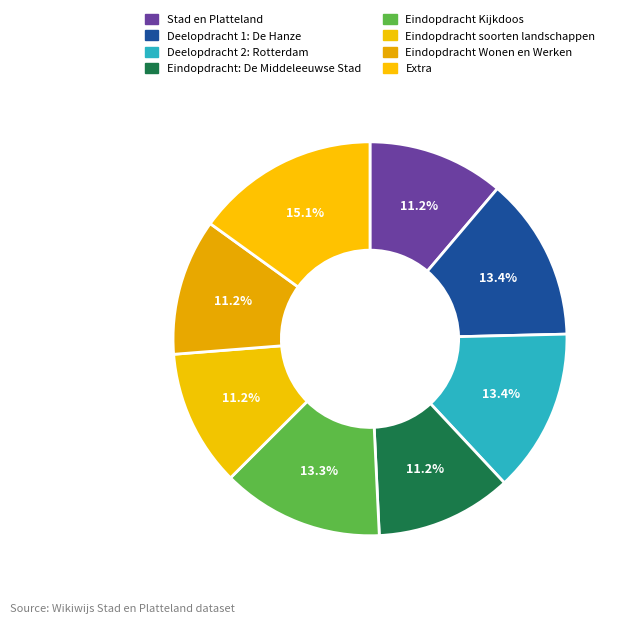

To the nearest percent, what percentage of the pie is Eindopdracht soorten landschappen?

11%